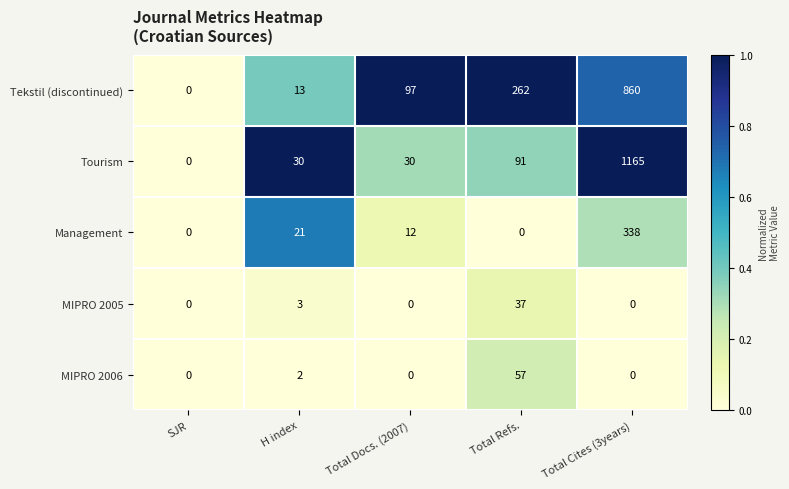

The value of Management at Total Cites (3years) is 338. True or false?

True